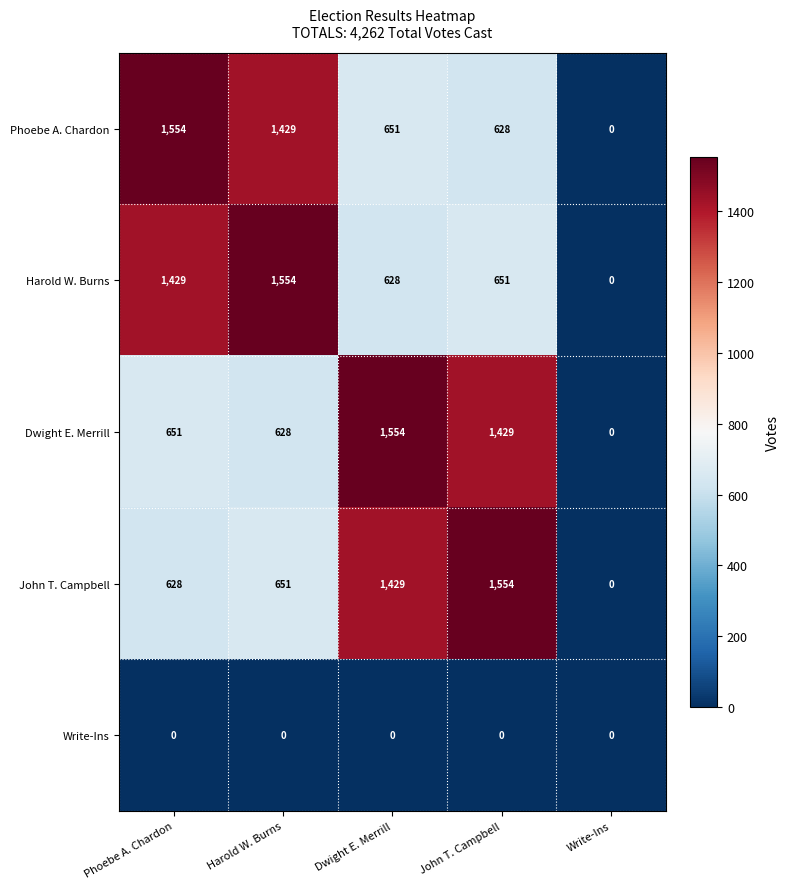

At Phoebe A. Chardon, list the series in order from largest to smallest.

Phoebe A. Chardon, Harold W. Burns, Dwight E. Merrill, John T. Campbell, Write-Ins